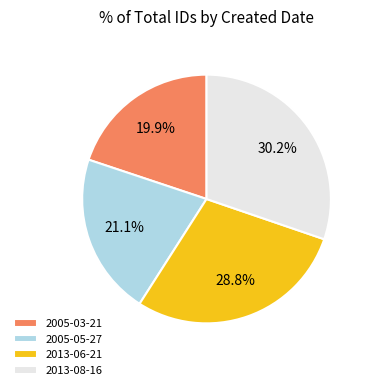

What percentage is NOT represented by 2005-03-21?

80.1%